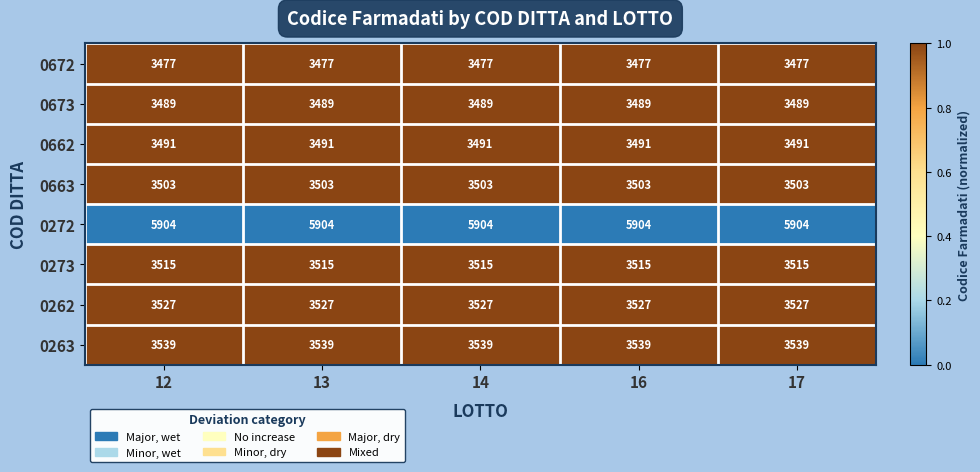

What is the greatest value displayed?

5904